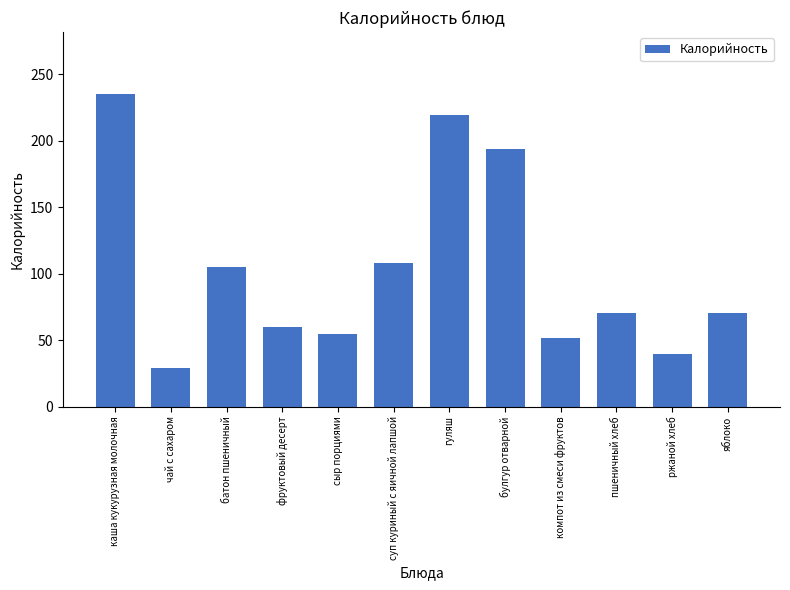

Reading right to left, list all the values displayed in this chart.

яблоко=70.5	ржаной хлеб=39.6	пшеничный хлеб=70.5	компот из смеси фруктов=51.3	булгур отварной=194.0	гуляш=219.6	суп куриный с яичной лапшой=107.9	сыр порциями=54.6	фруктовый десерт=60.0	батон пшеничный=104.8	чай с сахаром=28.7	каша кукурузная молочная=234.7